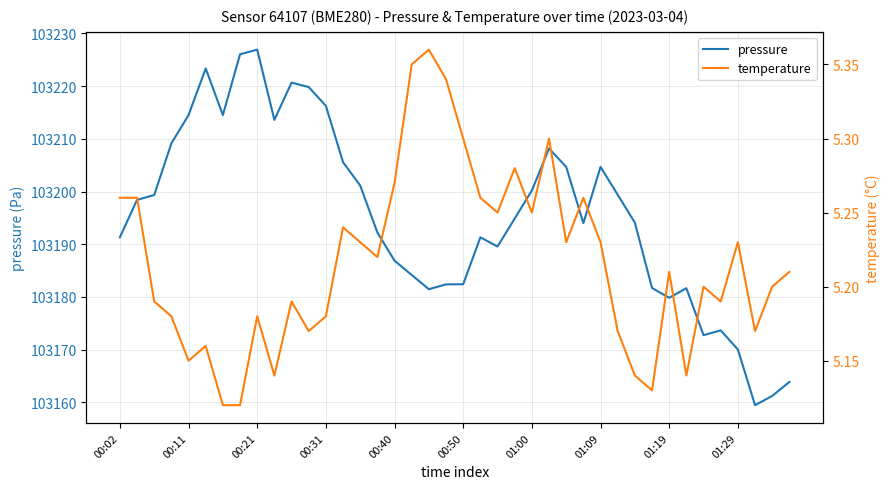

What is the minimum value for pressure?

103159.5